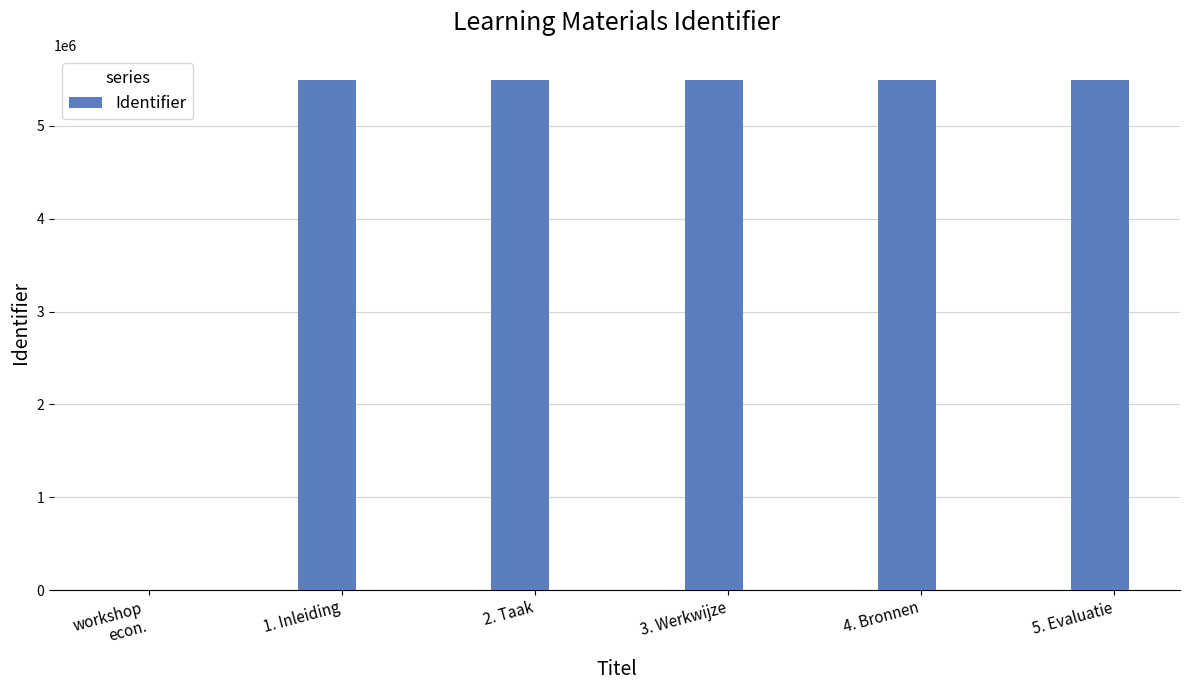

What is the ratio of the value at 2. Taak to the value at 3. Werkwijze?

1.0